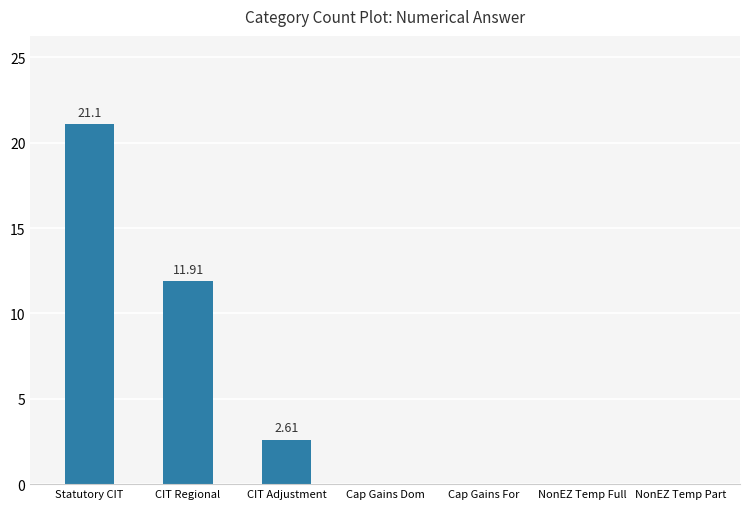

The chart shows a value of -7.3 at Cap Gains For. True or false?

False